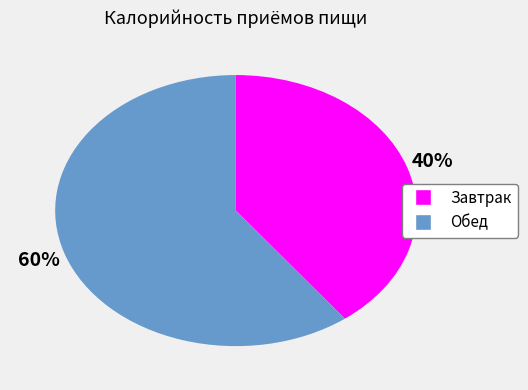

To the nearest percent, what portion does Обед represent?

60%